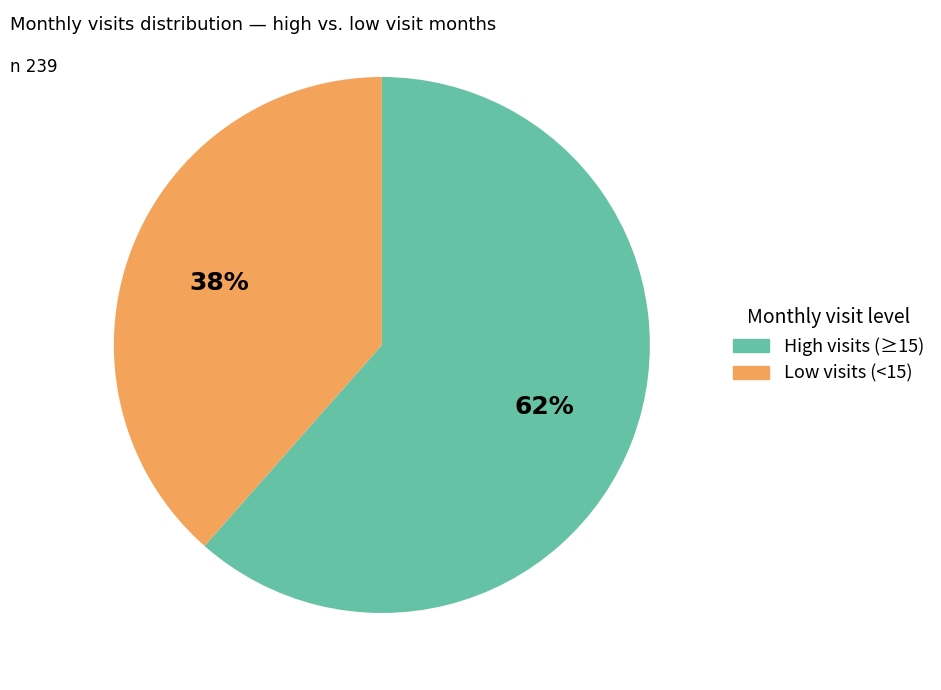

To the nearest percent, what is the average slice percentage?

50%